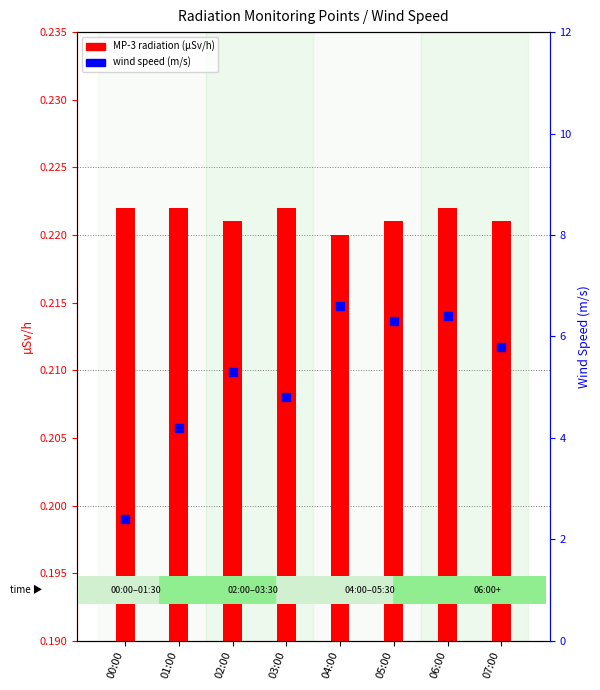

Which series contains the lowest Y value?

MP-3 (µSv/h)